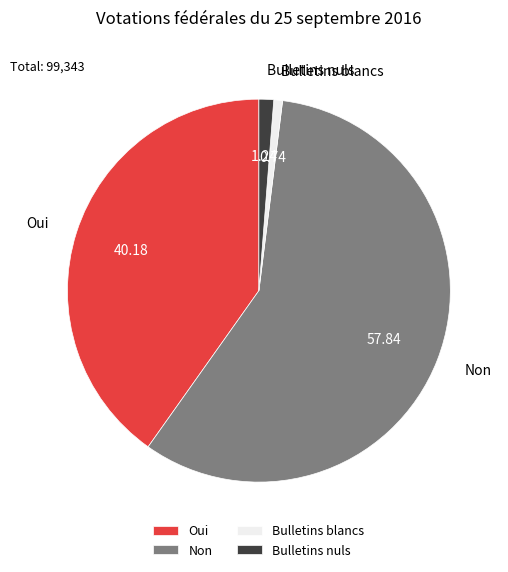

Is the sum of Bulletins nuls and Oui greater than half?

No